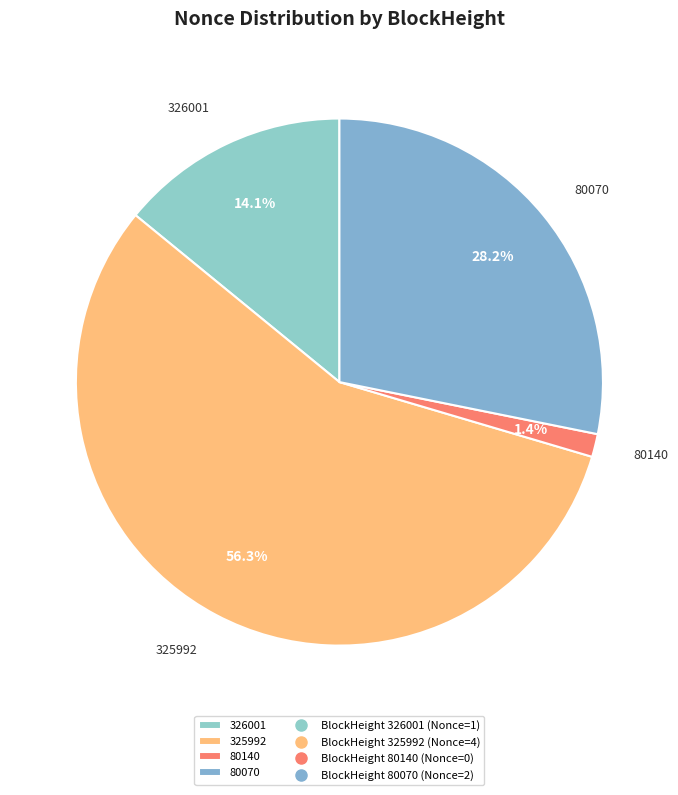

Which has a higher value, 80140 or 326001?

326001